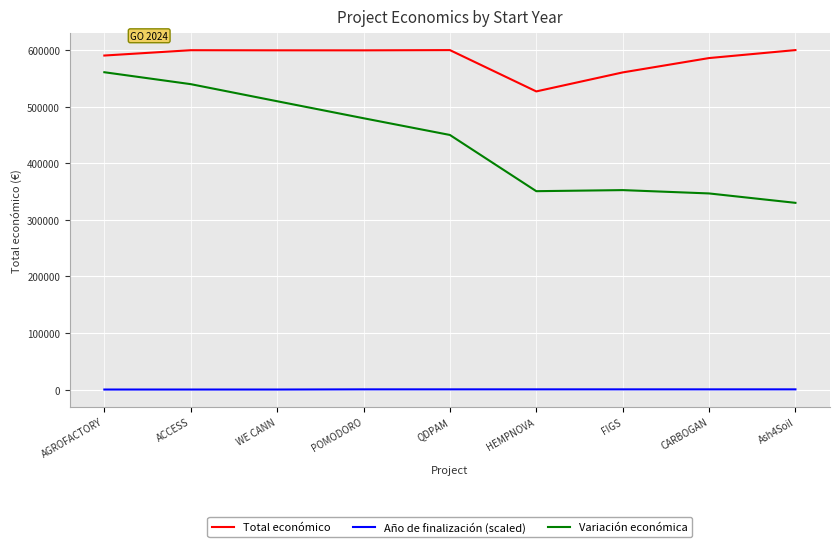

Rank the series at Ash4Soil from lowest to highest value.

Año de finalización (scaled), Variación económica, Total económico